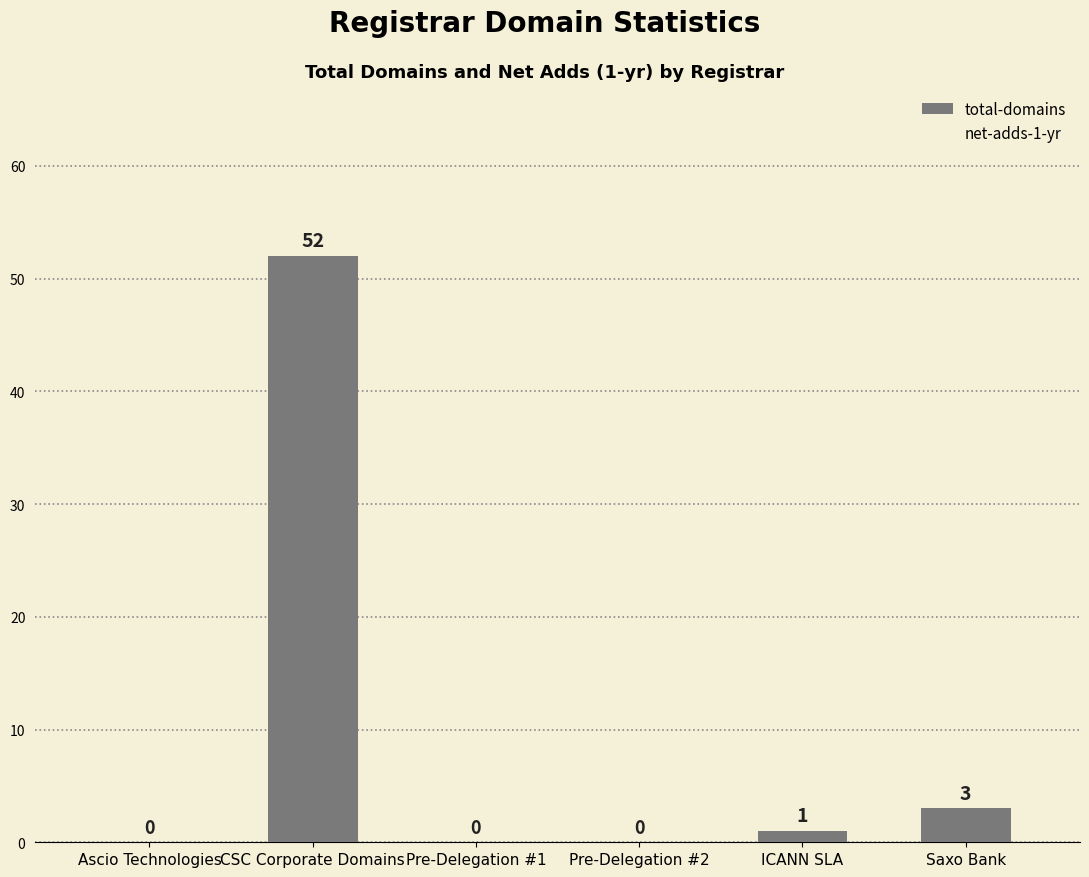

True or false: the data shows 33 at CSC Corporate Domains.

False